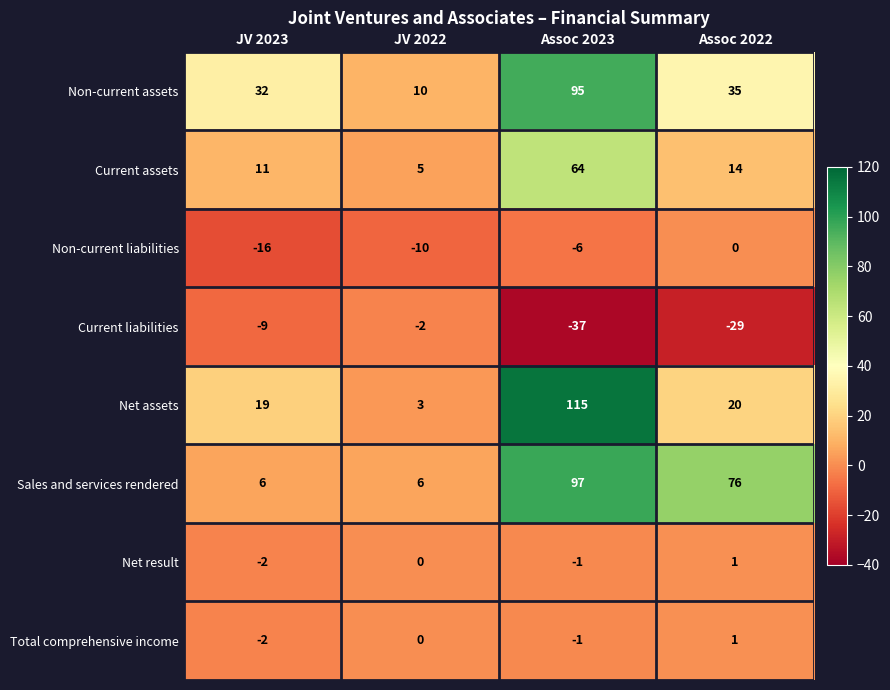

Between JV 2023 and JV 2022, which series saw the biggest shift?

Non-current assets